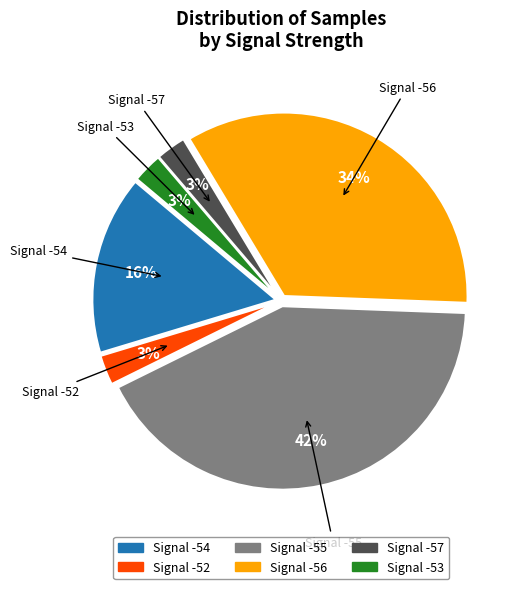

To the nearest percent, what is the difference between the largest and smallest slice percentages?

39%